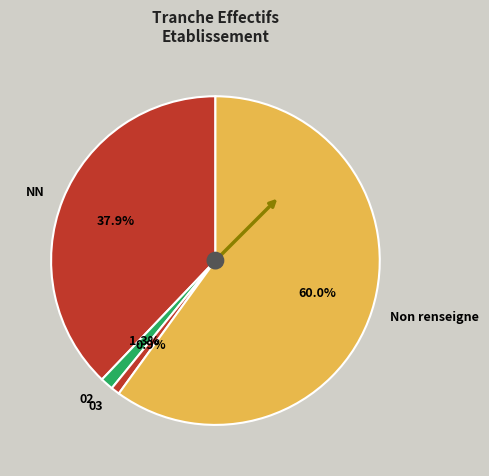

Approximately how many times larger is the value at NN compared to Non renseigne?

0.6